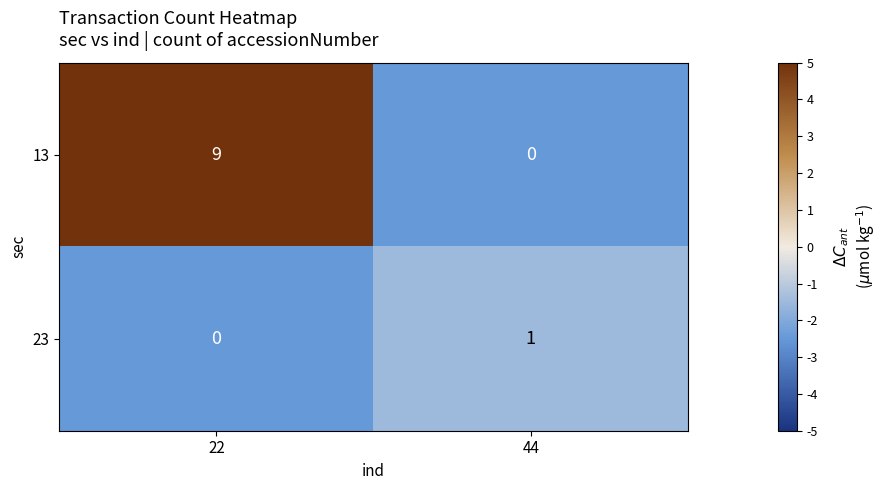

Rank the series at 22 from lowest to highest value.

23, 13